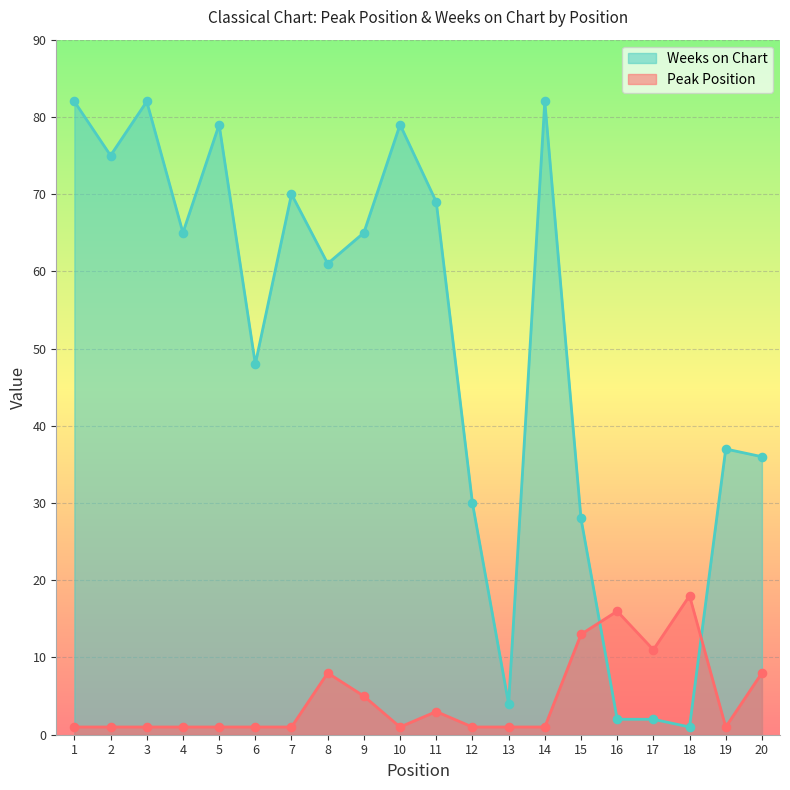

What is the total value across all series at 16?

18